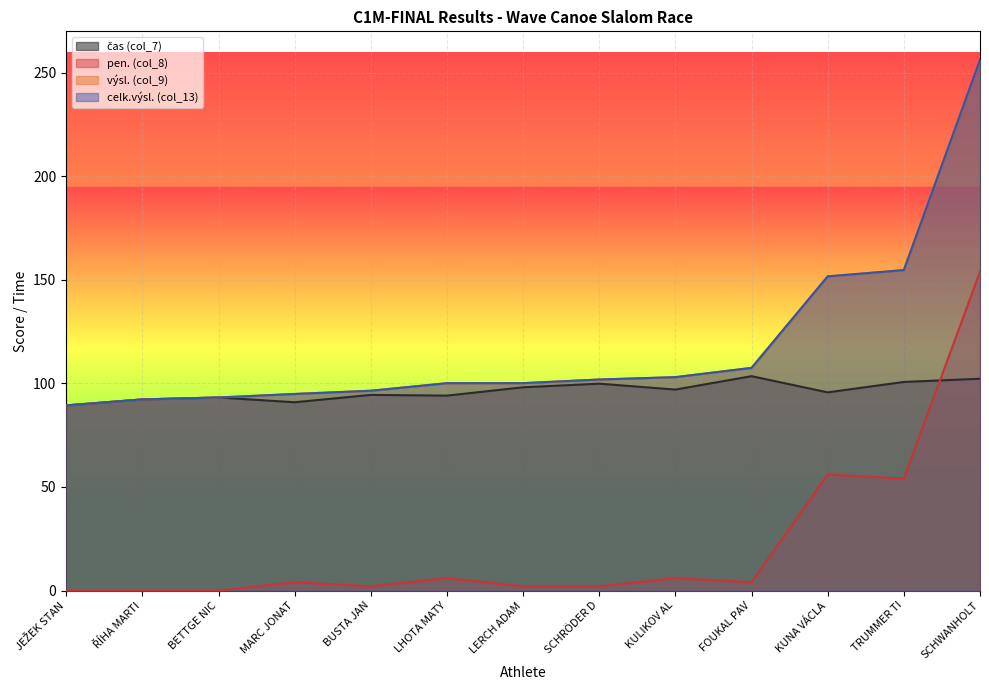

Is the value of čas (col_7) at MARC JONAT greater than the value of pen. (col_8) at SCHRÖDER D?

Yes